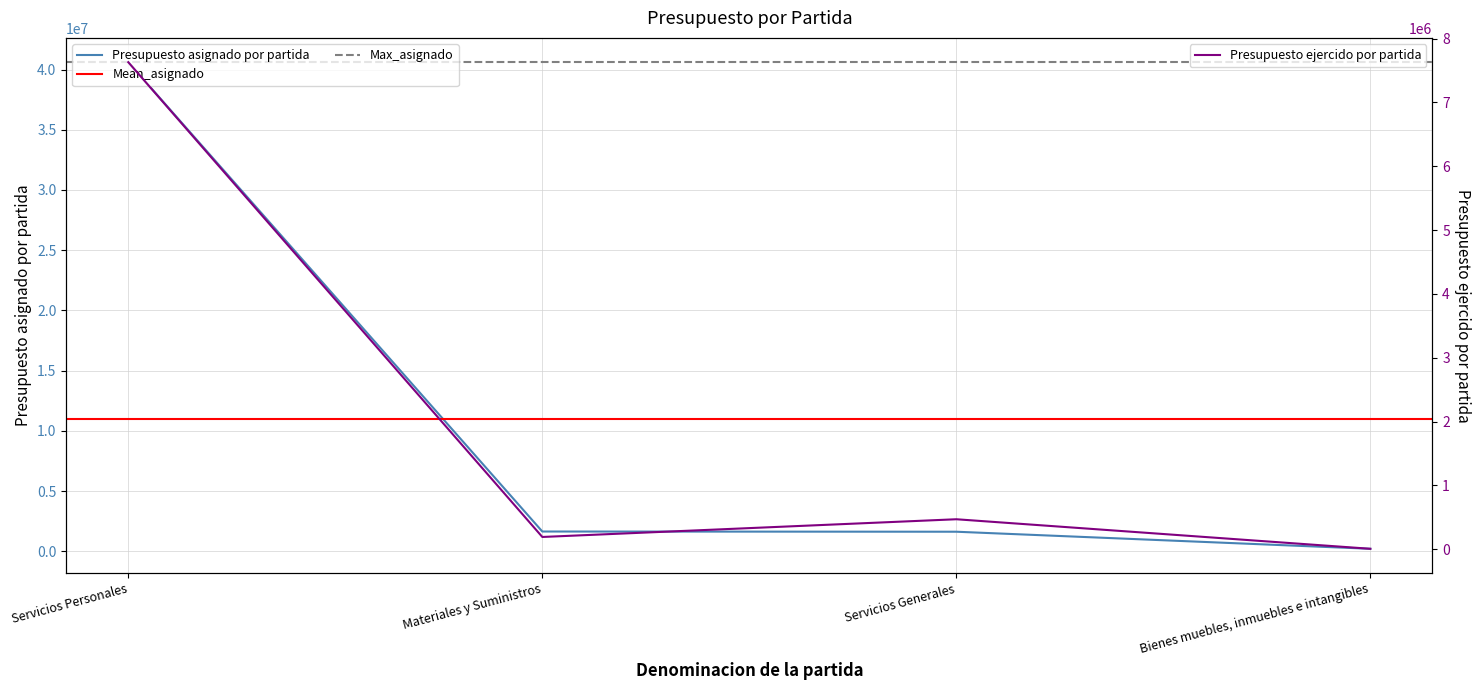

Is the value of Presupuesto asignado por partida at Servicios Personales greater than the value of Presupuesto ejercido por partida at Servicios Generales?

Yes